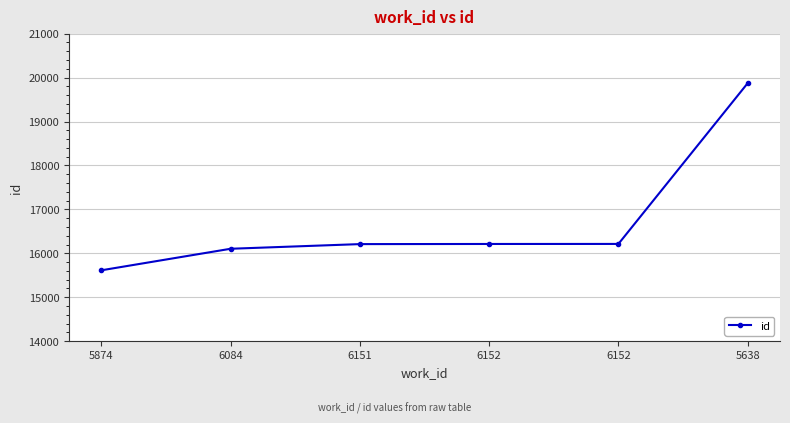

What is the smallest value displayed?

15614